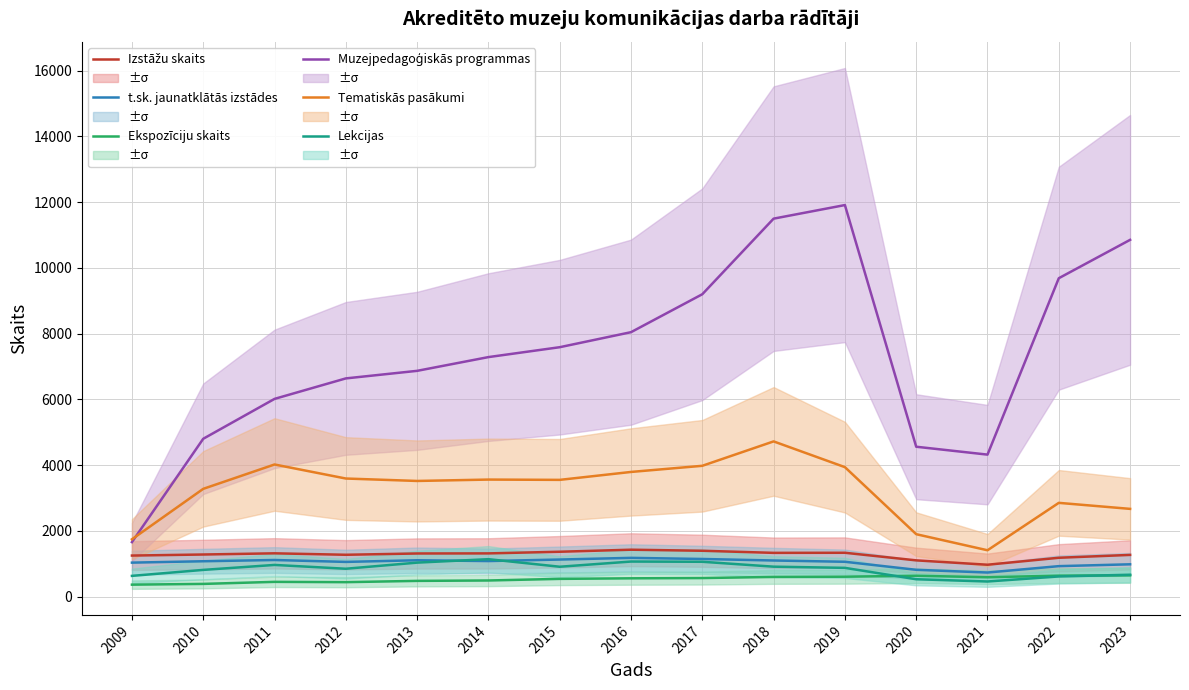

What are all the series names shown in the legend?

Izstāžu skaits, t.sk. jaunatklātās izstādes, Ekspozīciju skaits, Muzejpedagoģiskās programmas, Tematiskās pasākumi, Lekcijas